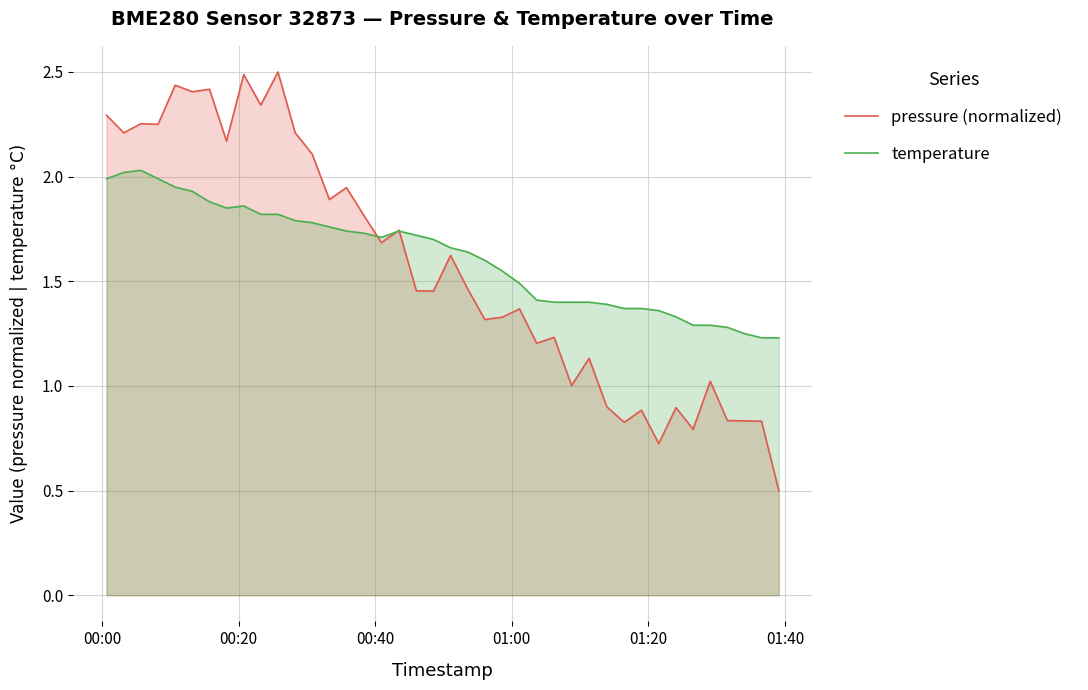

What is the smallest value displayed?

0.5